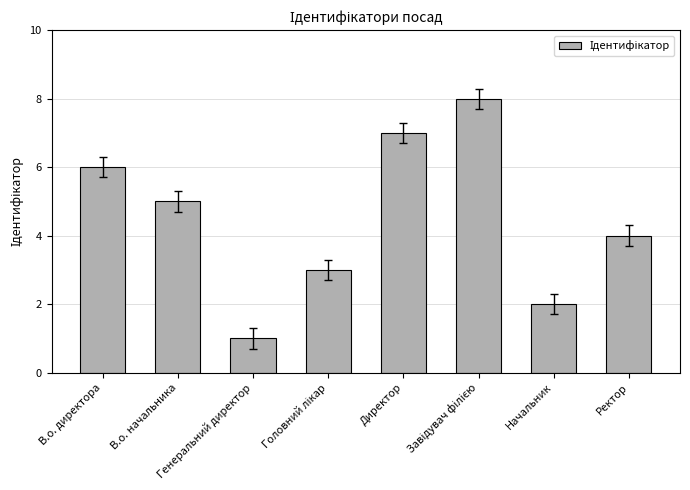

What is the difference between the maximum and minimum values?

7